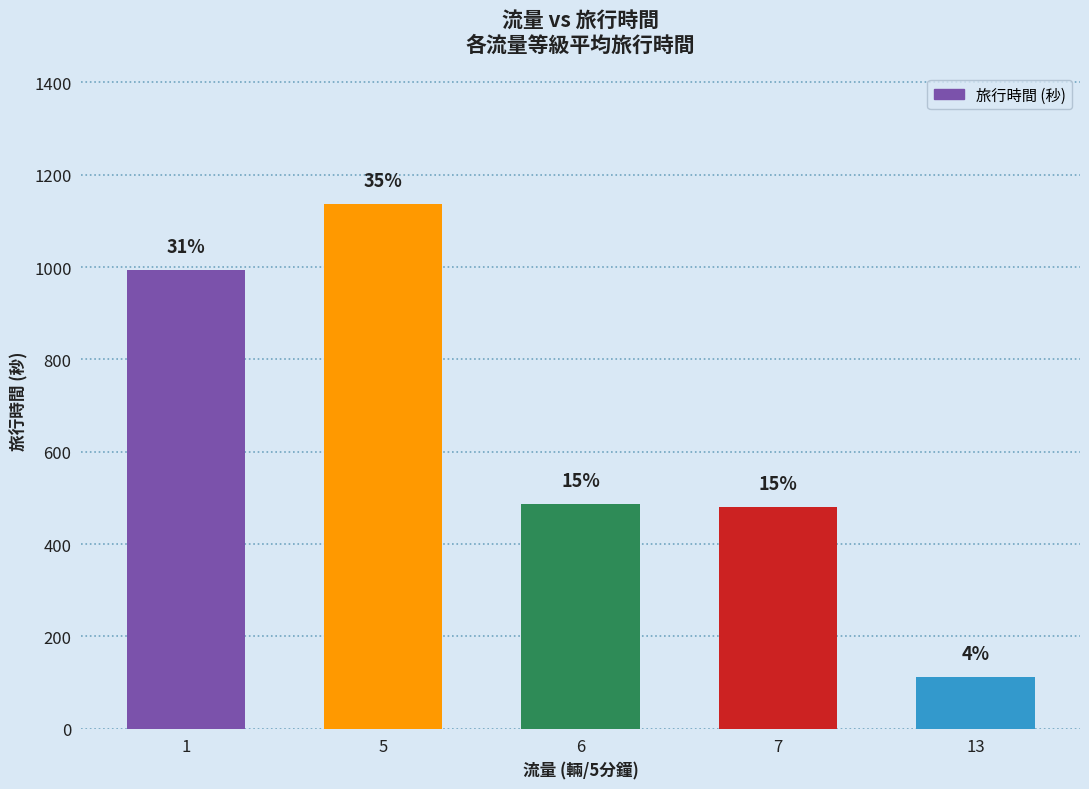

Reading right to left, transcribe all the data shown in this chart.

13=113	7=481	6=486	5=1137	1=993